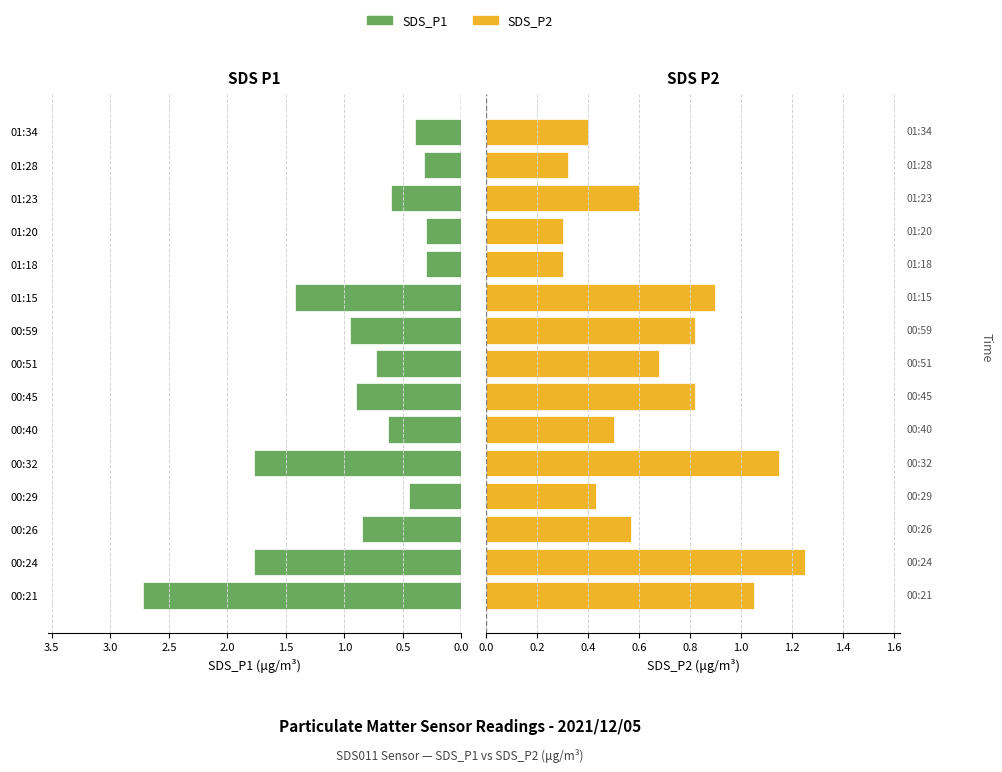

Reading left to right, extract all data points from this chart.

SDS_P1: 2.7	1.8	0.8	0.5	1.8	0.6	0.9	0.7	0.9	1.4	0.3	0.3	0.6	0.3	0.4
SDS_P2: 1.1	1.2	0.6	0.4	1.1	0.5	0.8	0.7	0.8	0.9	0.3	0.3	0.6	0.3	0.4